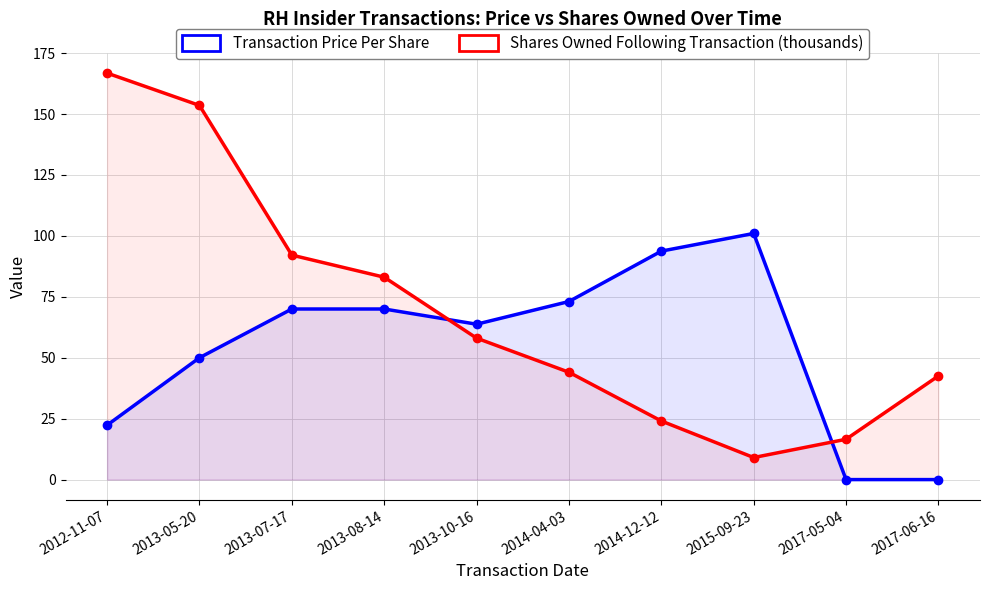

How many lines are shown in the chart?

2